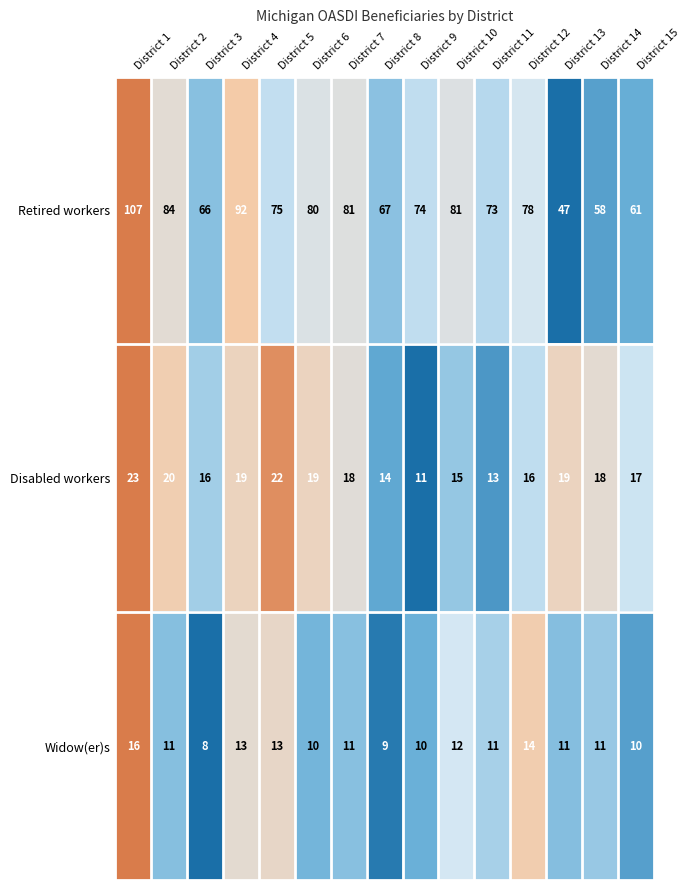

The Widow(er)s series shows 4 at District 5. True or false?

False